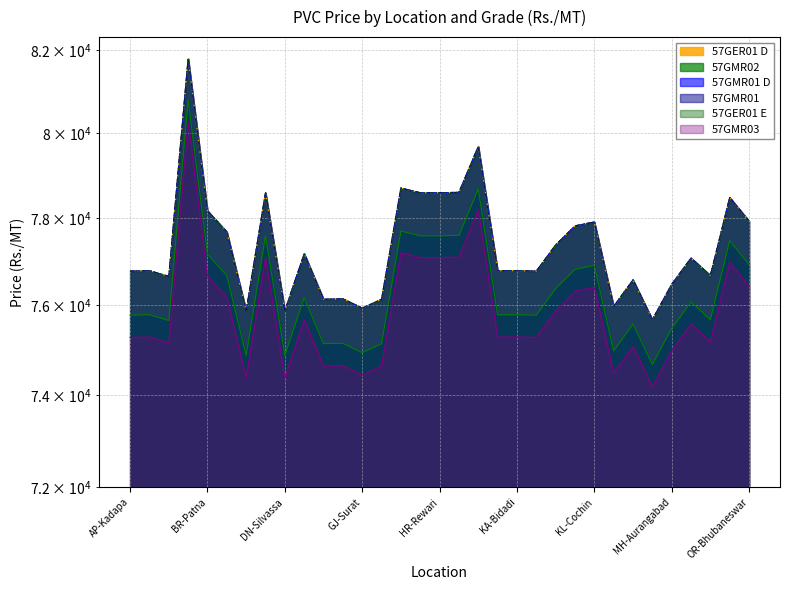

Which category has the lowest value across all series?

MH-Bhiwandi